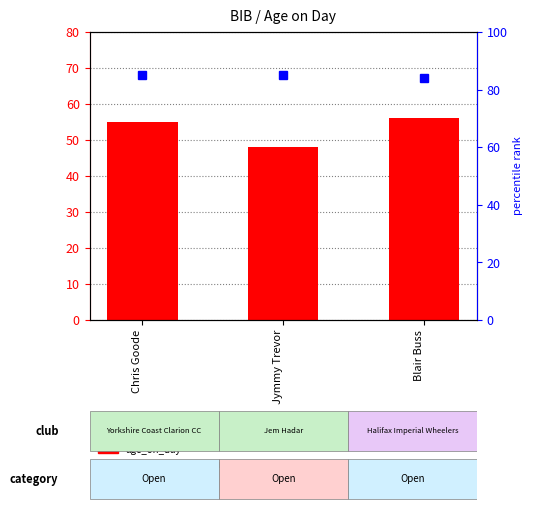

What is the minimum value shown in the chart?

48